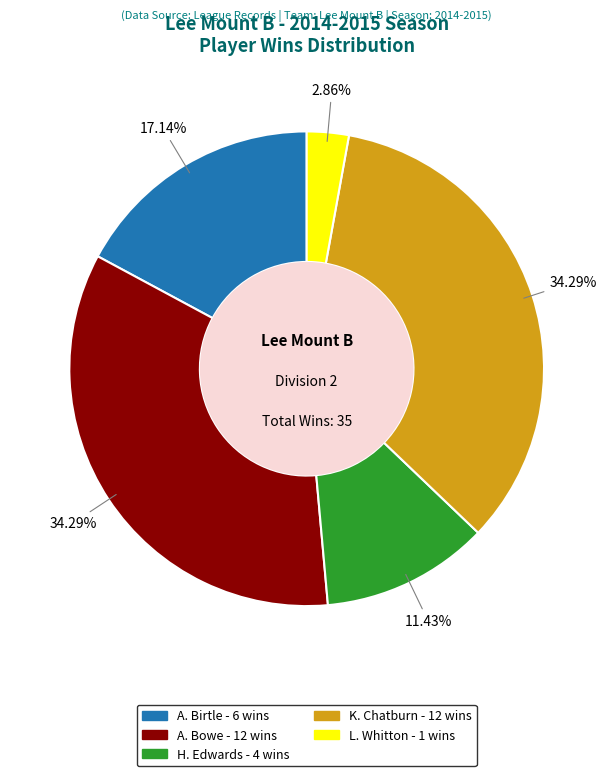

Is A. Birtle the majority of the pie?

No